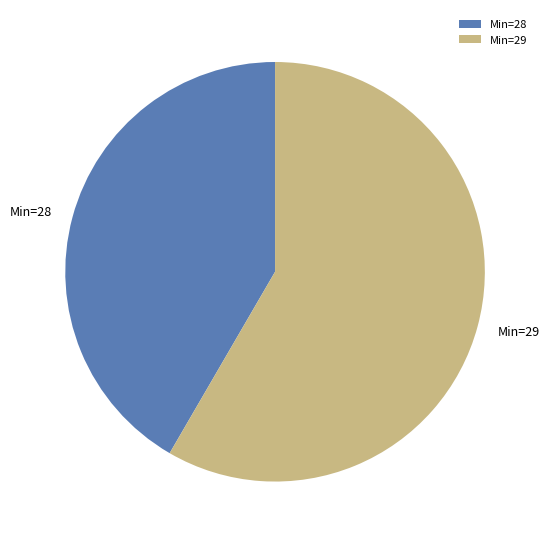

Which has a higher value, Min=29 or Min=28?

Min=29